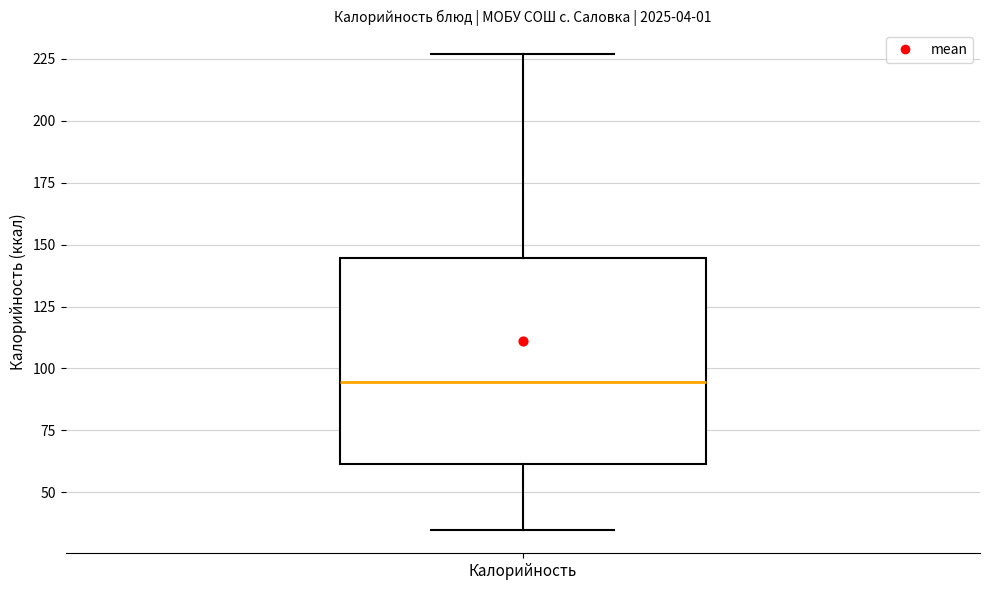

Where does the lower whisker of the box for Калорийность end on the y-axis? The values are not printed on the chart, so give them approximately, as read against the axis.

35